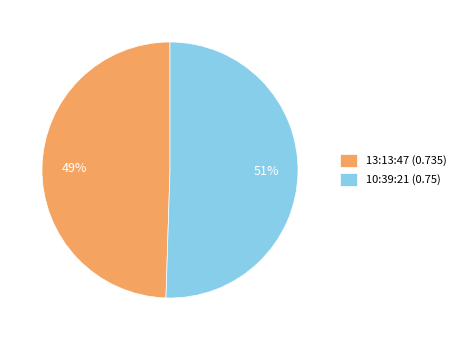

To the nearest percent, what is the average slice percentage?

50%